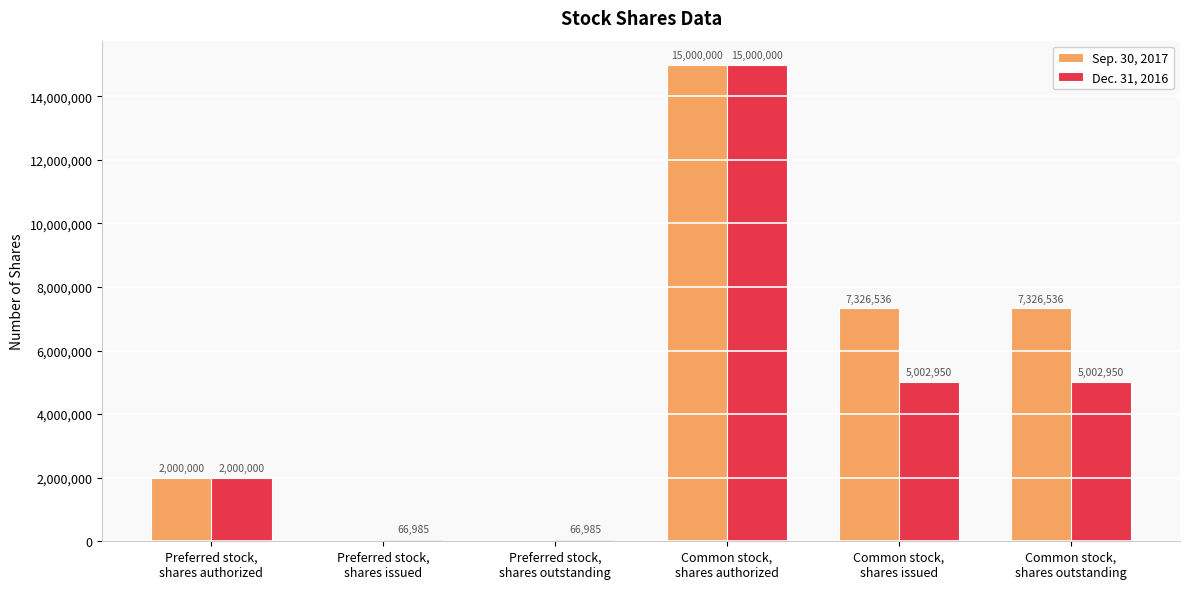

Which series has the largest total across all categories?

Sep. 30, 2017